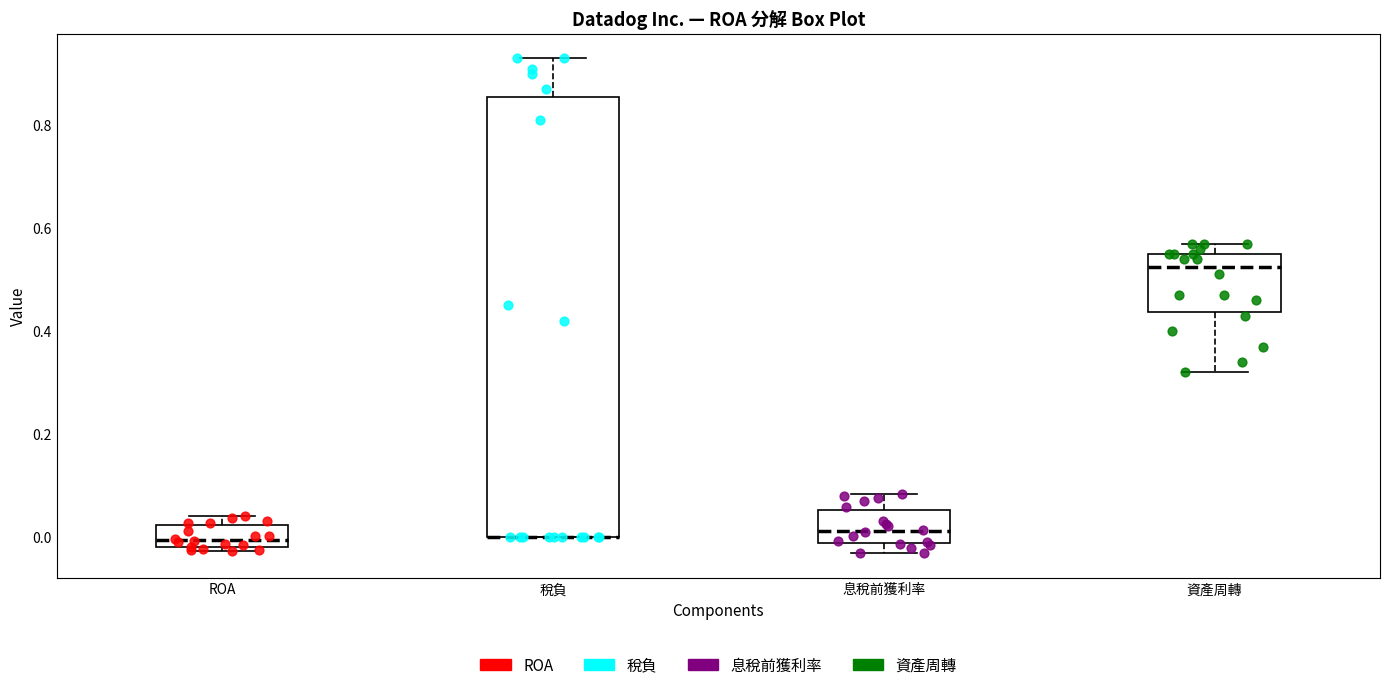

Reading left to right, transcribe this box plot: for each box, give where its median line is, the range the box spans, and where its two whiskers end, as read against the y-axis. The values are not printed on the chart, so give them approximately, as read against the axis.

ROA: median 0.00, box -0.02 to 0.02, whiskers -0.02 (just below the box's lower edge) to 0.04
稅負: median 0.00 (drawn on the box's lower edge), box 0.00 to 0.86, whiskers 0.00 to 0.94
息稅前獲利率: median 0.02, box -0.02 to 0.06, whiskers -0.04 to 0.08
資產周轉: median 0.52, box 0.44 to 0.56, whiskers 0.32 to 0.58